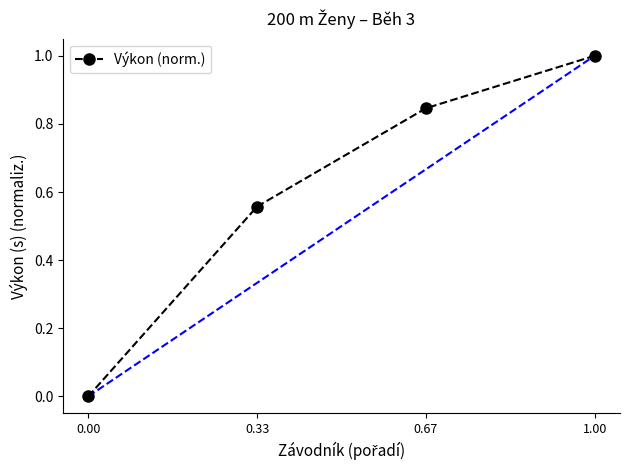

Count the number of values greater than 0.

3